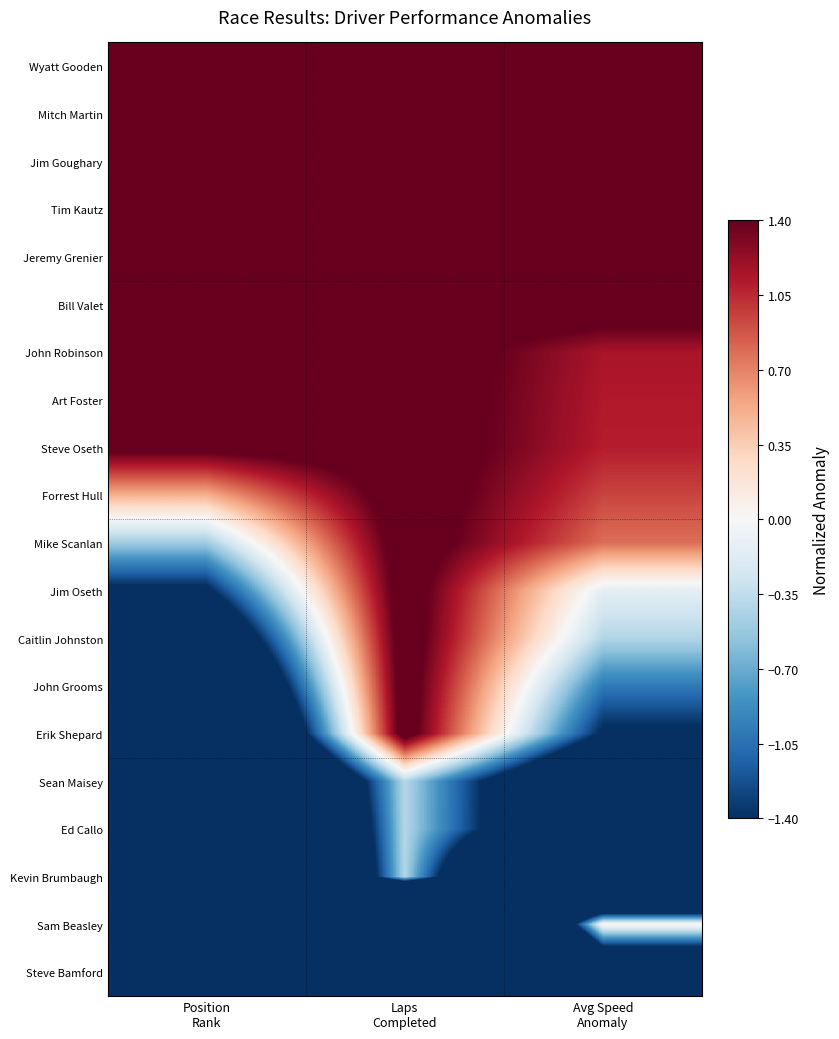

Reading left to right, what are all the values shown in this chart?

Wyatt Gooden: Position
Rank=9.5	Laps
Completed=1.6	Avg Speed
Anomaly=2.9
Mitch Martin: Position
Rank=8.5	Laps
Completed=1.6	Avg Speed
Anomaly=2.7
Jim Goughary: Position
Rank=7.5	Laps
Completed=1.6	Avg Speed
Anomaly=2.2
Tim Kautz: Position
Rank=6.5	Laps
Completed=1.6	Avg Speed
Anomaly=2.0
Jeremy Grenier: Position
Rank=5.5	Laps
Completed=1.6	Avg Speed
Anomaly=1.8
Bill Valet: Position
Rank=4.5	Laps
Completed=1.6	Avg Speed
Anomaly=1.6
John Robinson: Position
Rank=3.5	Laps
Completed=1.6	Avg Speed
Anomaly=1.1
Art Foster: Position
Rank=2.5	Laps
Completed=1.6	Avg Speed
Anomaly=1.1
Steve Oseth: Position
Rank=1.5	Laps
Completed=1.6	Avg Speed
Anomaly=1.1
Forrest Hull: Position
Rank=0.5	Laps
Completed=1.6	Avg Speed
Anomaly=0.9
Mike Scanlan: Position
Rank=-0.5	Laps
Completed=1.6	Avg Speed
Anomaly=0.8
Jim Oseth: Position
Rank=-1.5	Laps
Completed=1.6	Avg Speed
Anomaly=-0.1
Caitlin Johnston: Position
Rank=-2.5	Laps
Completed=1.6	Avg Speed
Anomaly=-0.4
John Grooms: Position
Rank=-3.5	Laps
Completed=1.6	Avg Speed
Anomaly=-1.0
Erik Shepard: Position
Rank=-4.5	Laps
Completed=1.6	Avg Speed
Anomaly=-1.5
Sean Maisey: Position
Rank=-5.5	Laps
Completed=-0.4	Avg Speed
Anomaly=-3.0
Ed Callo: Position
Rank=-6.5	Laps
Completed=-0.4	Avg Speed
Anomaly=-3.0
Kevin Brumbaugh: Position
Rank=-7.5	Laps
Completed=-0.4	Avg Speed
Anomaly=-6.3
Sam Beasley: Position
Rank=-8.5	Laps
Completed=-10.4	Avg Speed
Anomaly=0.1
Steve Bamford: Position
Rank=-9.5	Laps
Completed=-12.4	Avg Speed
Anomaly=-3.1